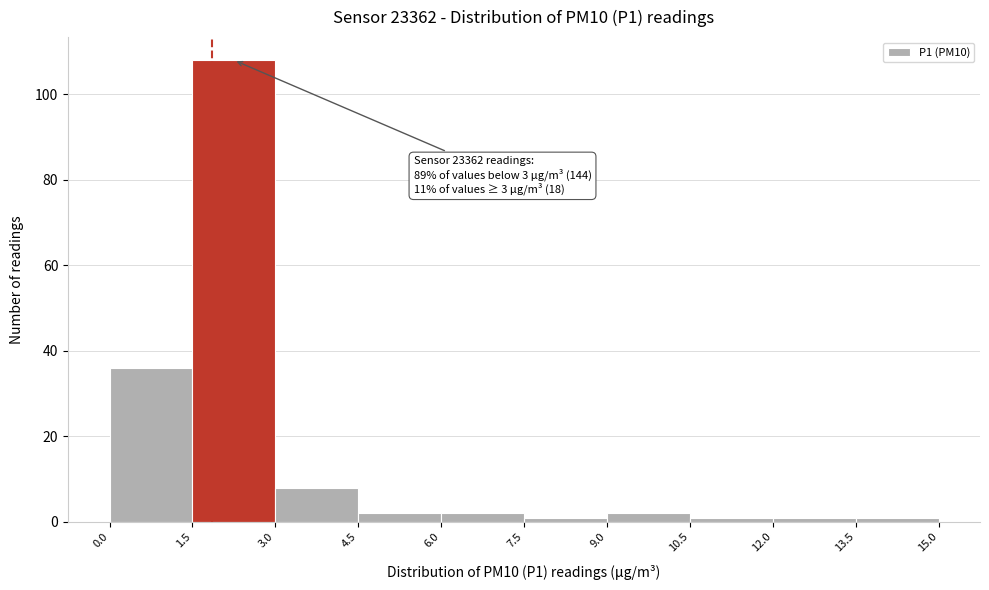

Over which range of the x-axis is the bar tallest?

1.5 to 3.0